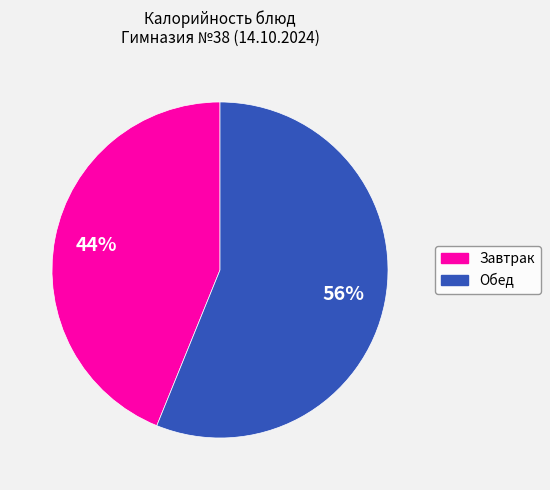

Is there a majority slice in this chart?

Yes